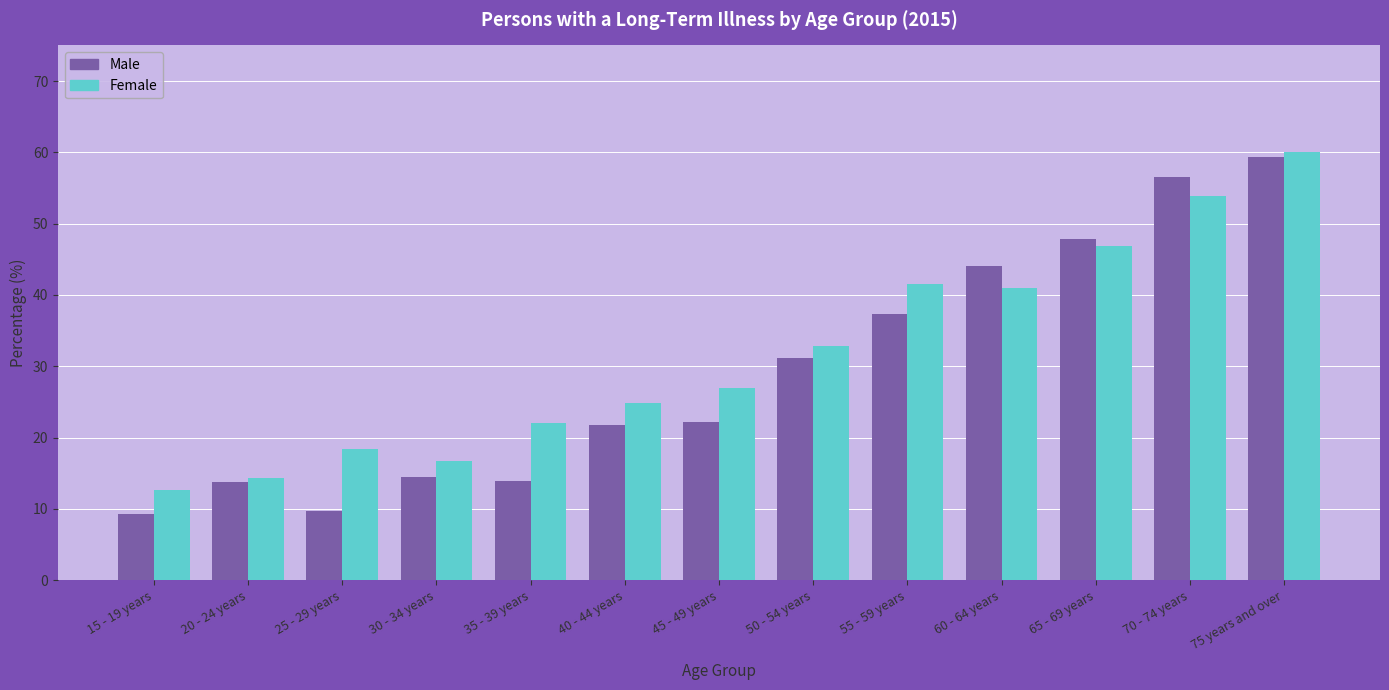

At 50 - 54 years, list the series in order from smallest to largest.

Male, Female